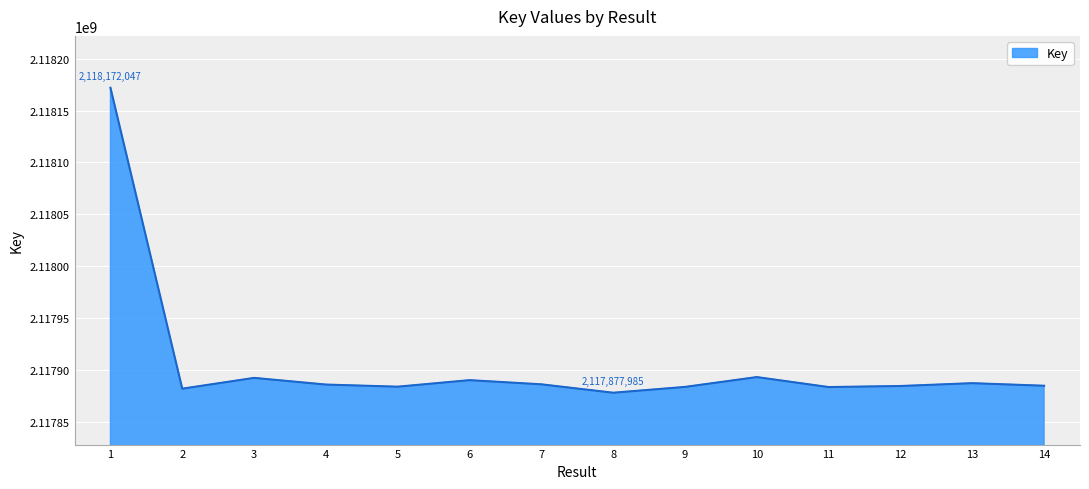

Is it true that the value at 7 is 1171783251?

False